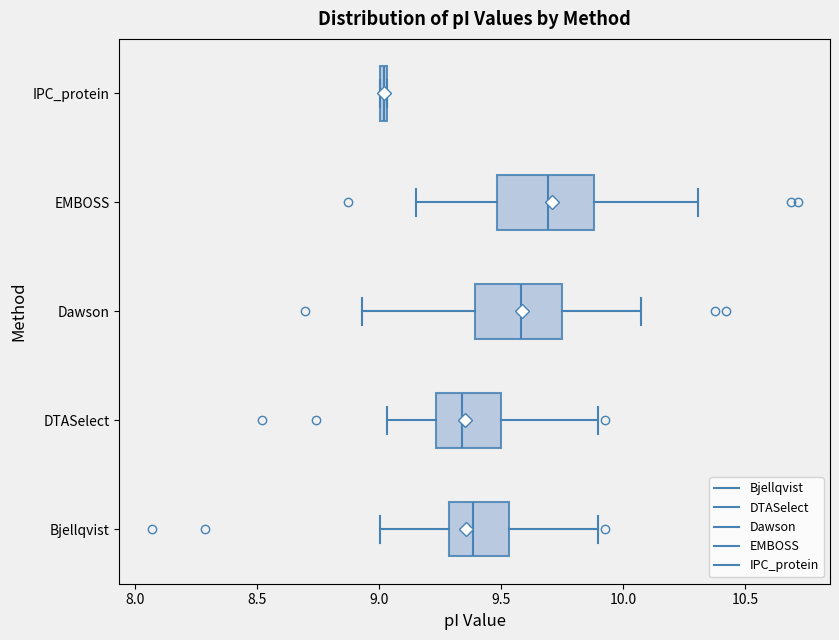

Which box's median line is the furthest to the left?

IPC_protein